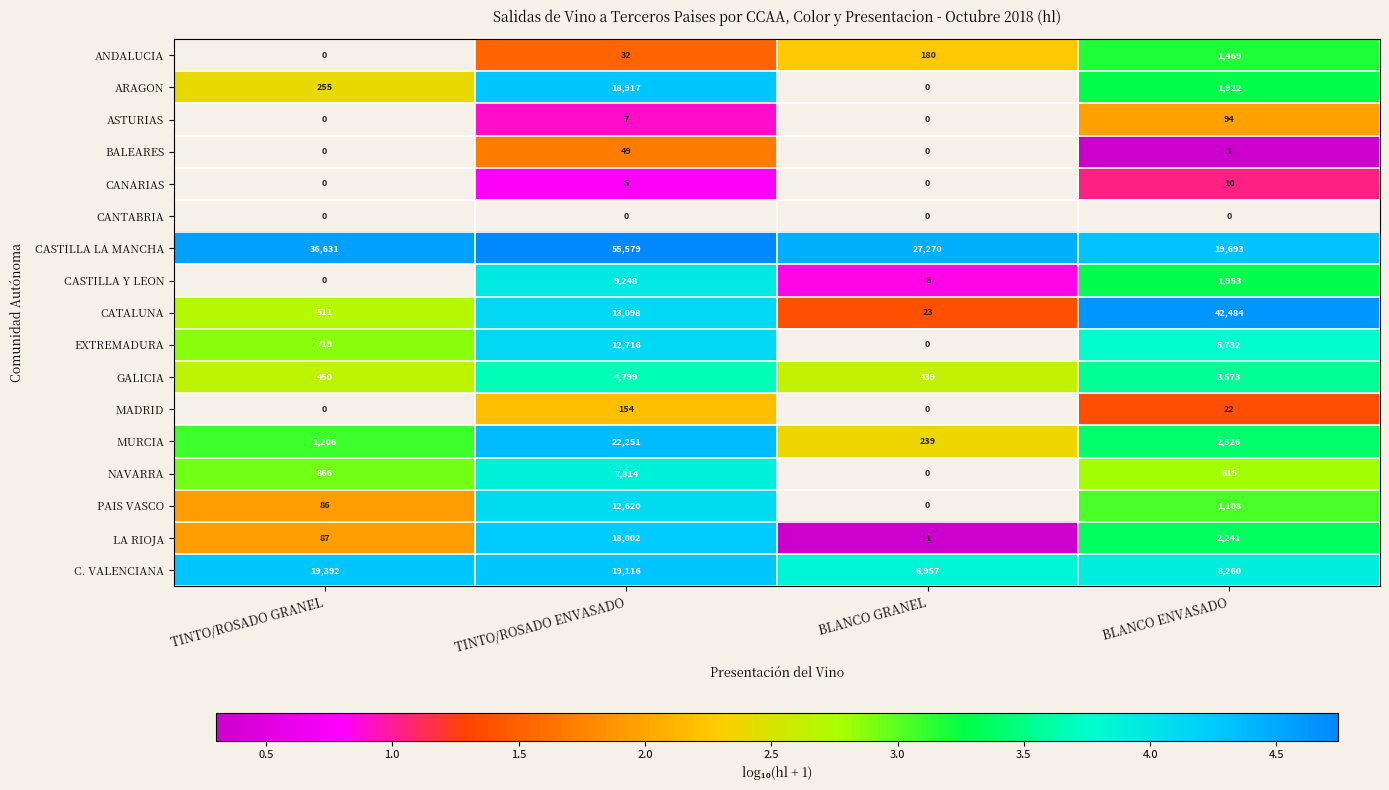

True or false: NAVARRA has a value of 3785 at TINTO/ROSADO ENVASADO.

False